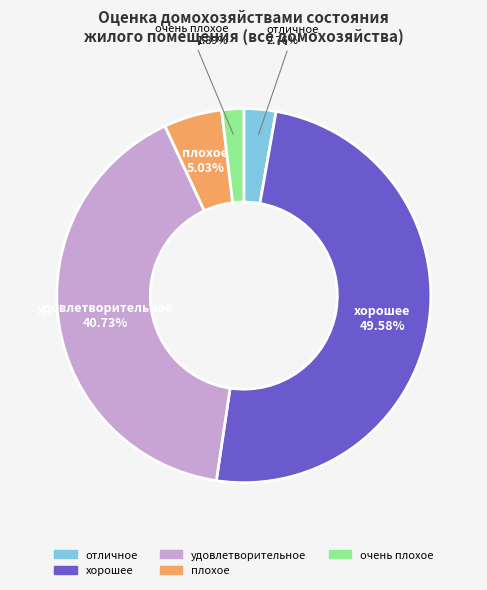

The хорошее slice represents 56% of the pie. True or false?

False